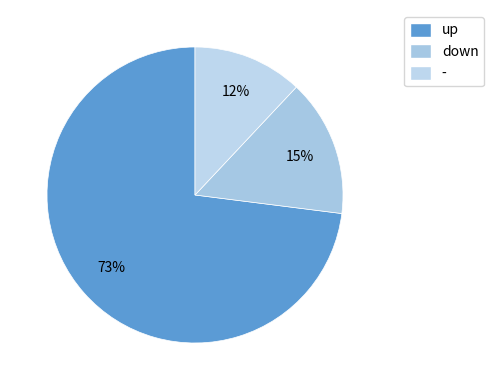

What percentage is the - slice, to the nearest percent?

12%